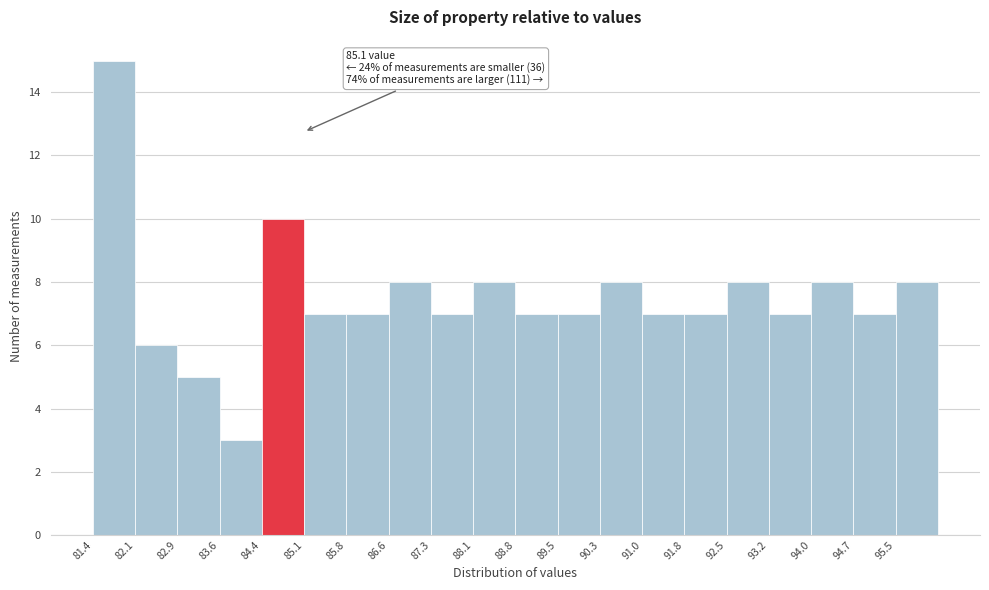

Over which range of the x-axis is the bar tallest?

81.40 to 82.14